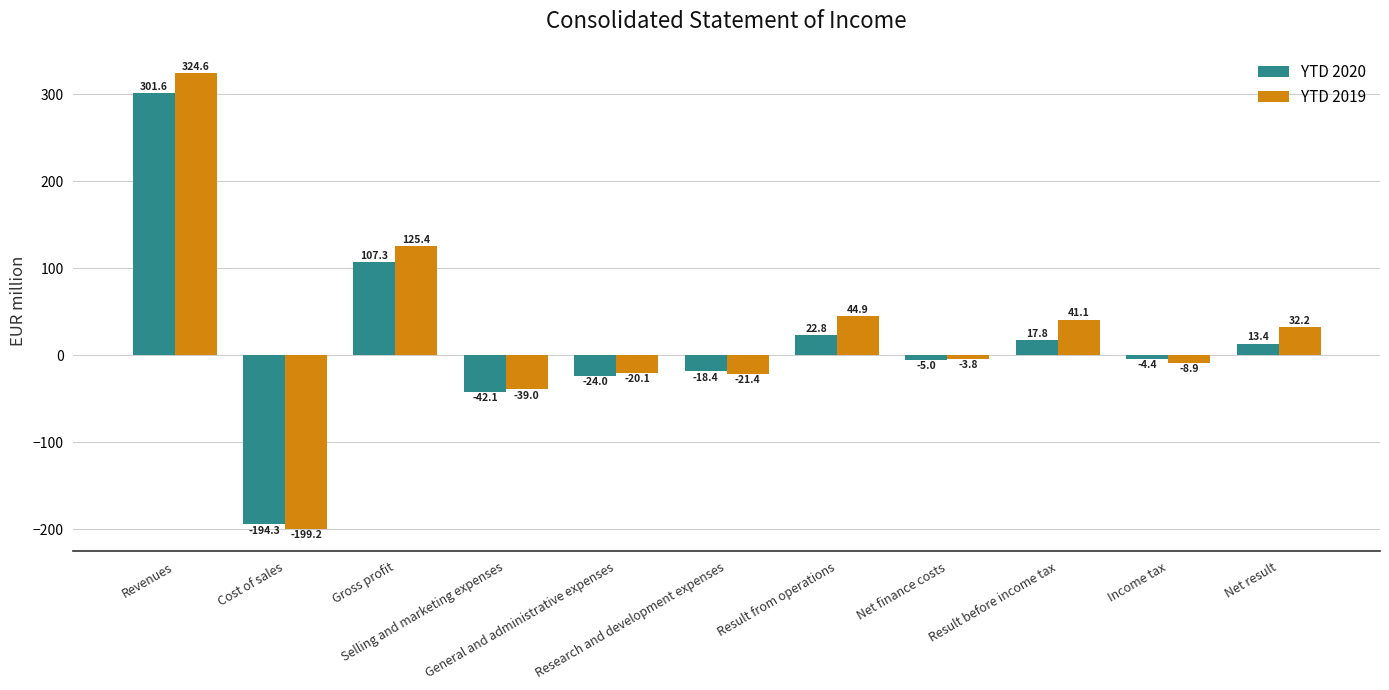

Which series changed the most between Revenues and Income tax?

YTD 2019